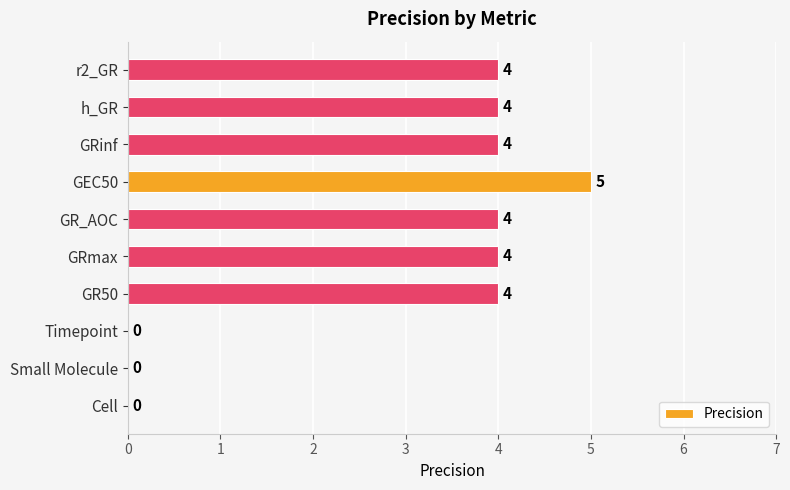

The value at GRinf is 4. True or false?

True